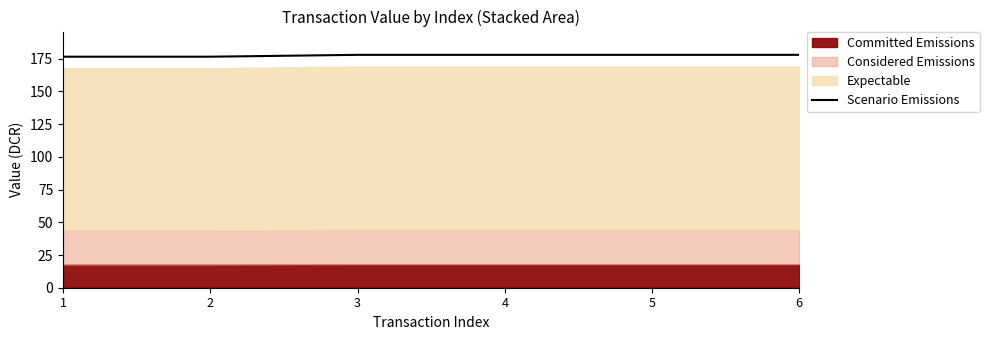

What is the change in value from 1 to 4?

+1.4